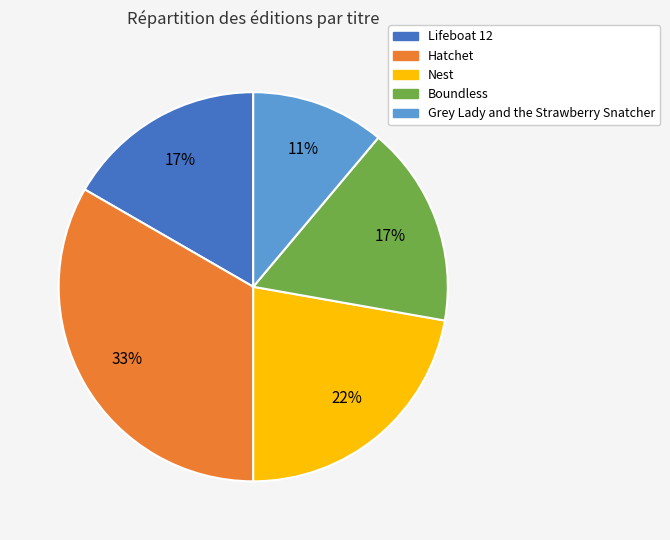

Between Hatchet and Grey Lady and the Strawberry Snatcher, which is larger?

Hatchet